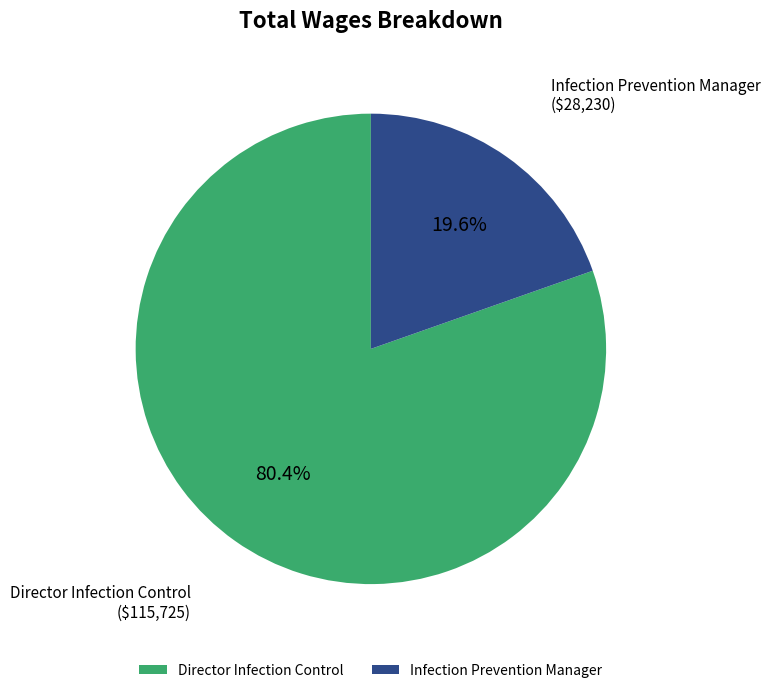

Which category accounts for the majority?

Director Infection Control